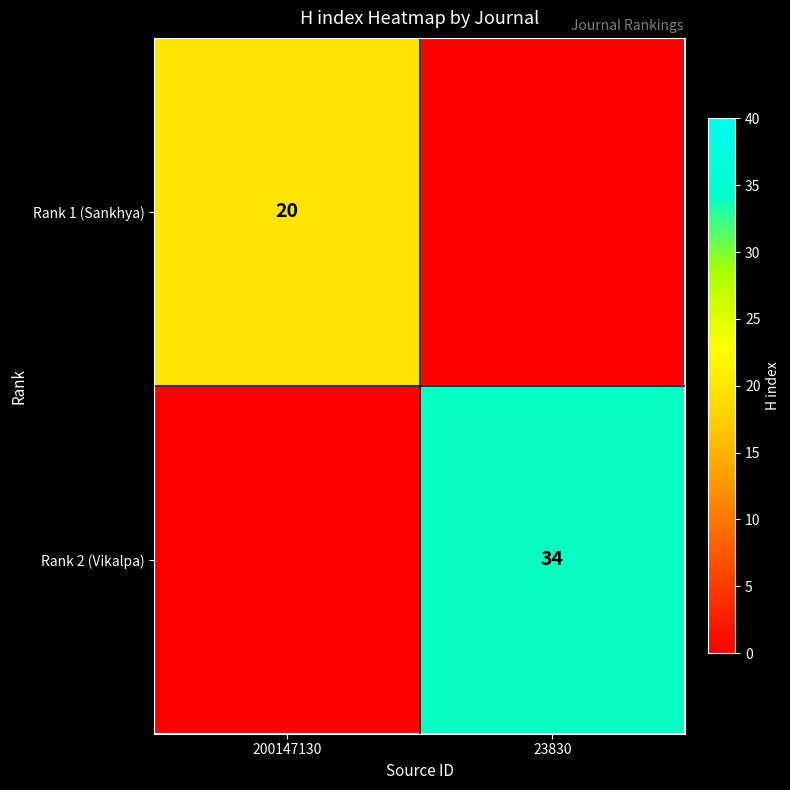

The value of Rank 2 (Vikalpa) at 23830 is 45. True or false?

False